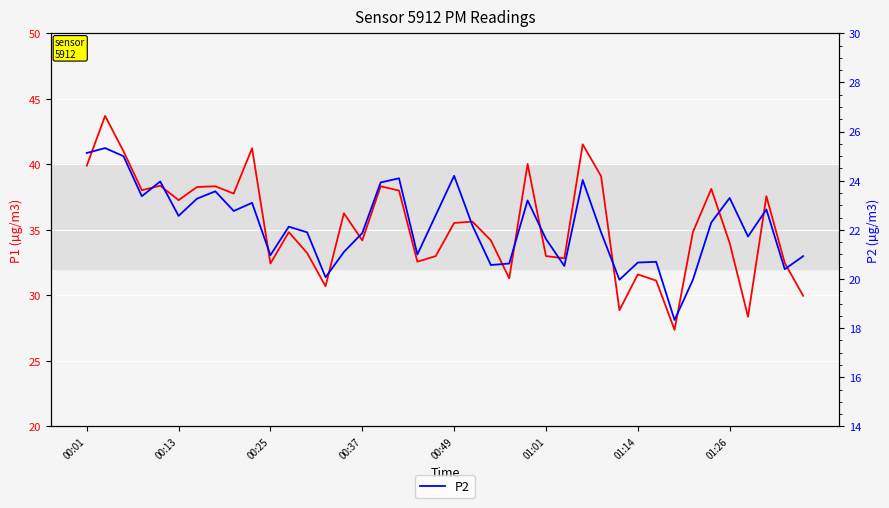

What is the value of the P2 point at the 36th from the left?

23.3